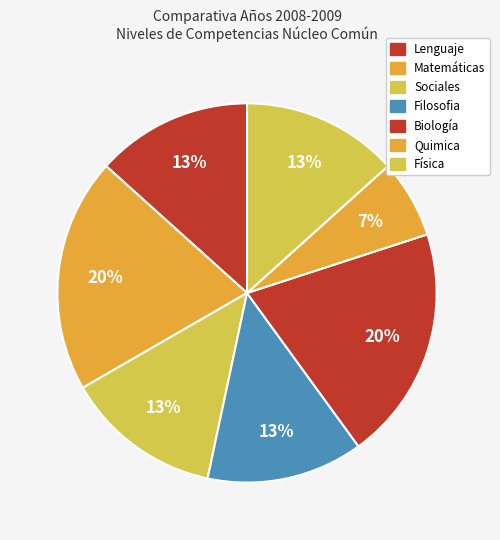

To the nearest percent, what is the difference between the largest and smallest slice percentages?

13%